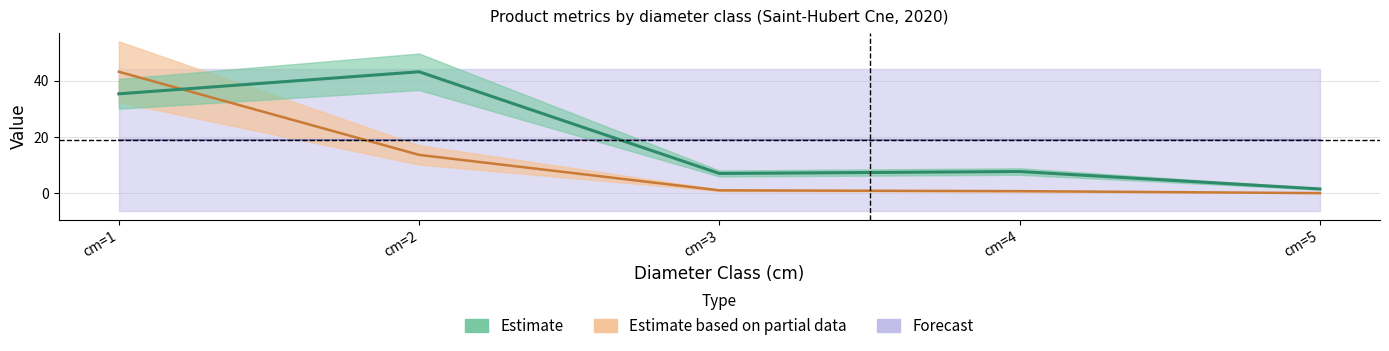

True or false: produit_vtrh and produit_vtgr cross at least once.

True